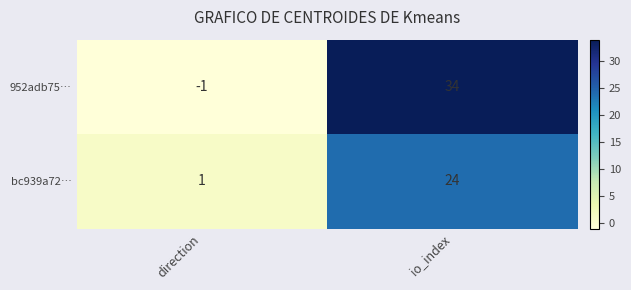

Between direction and io_index, which series saw the biggest shift?

952adb75…